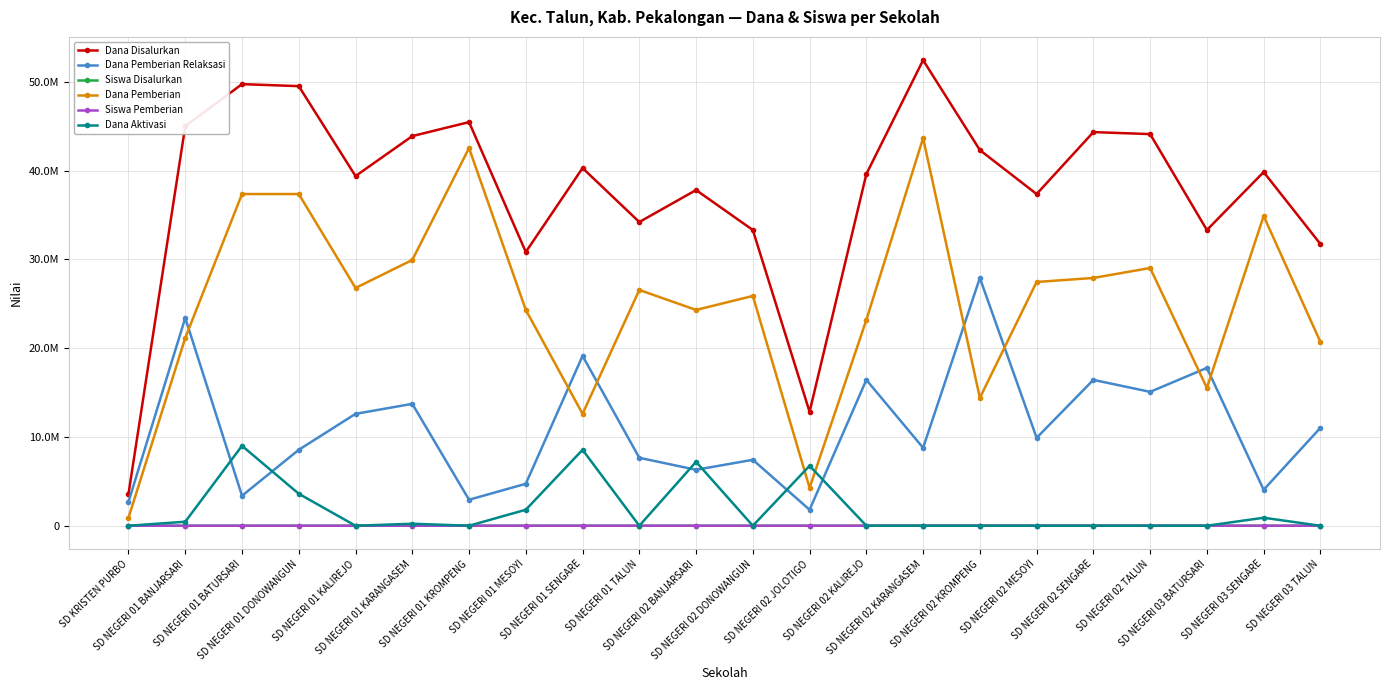

What are all the series names shown in the legend?

Dana Disalurkan, Dana Pemberian Relaksasi, Siswa Disalurkan, Dana Pemberian, Siswa Pemberian, Dana Aktivasi